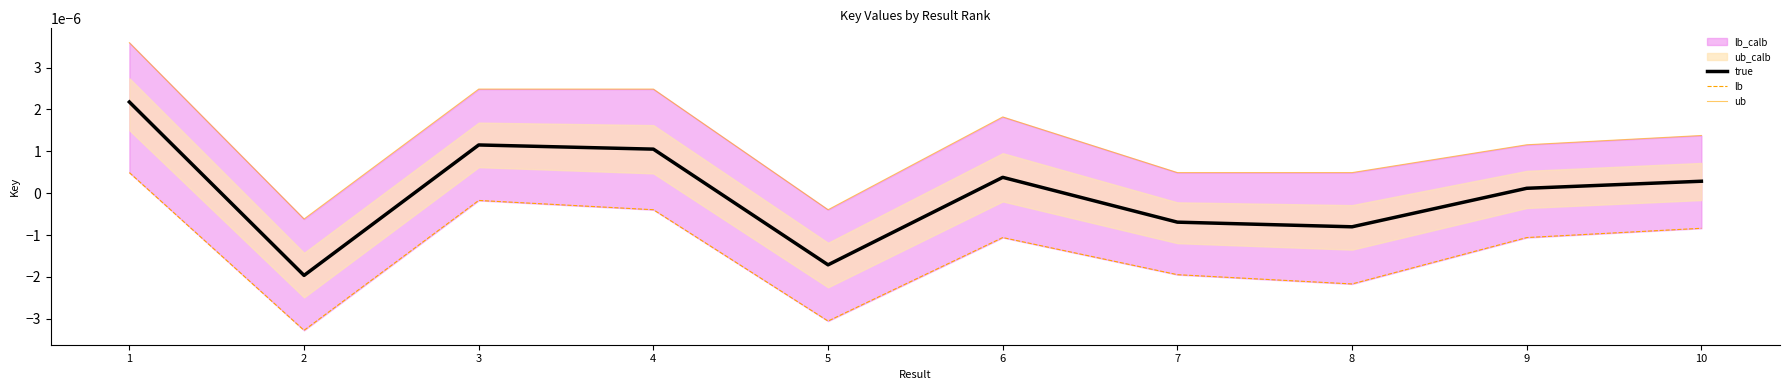

In true, how many points are lower than both neighbors (excluding endpoints)?

3